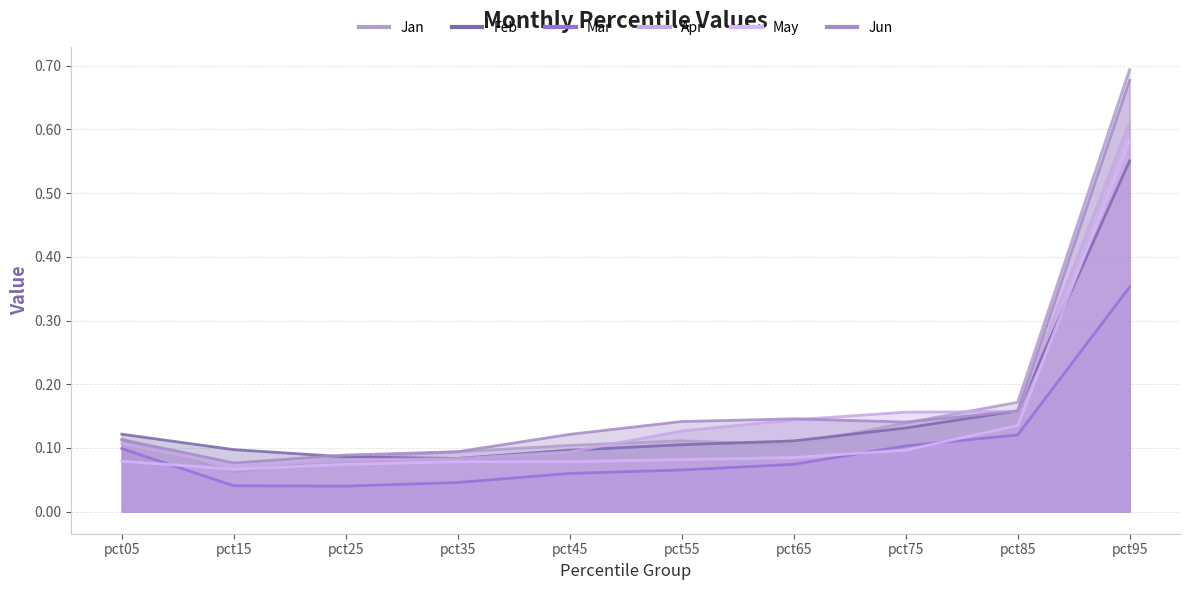

What is the difference between the Apr values at pct45 and pct65?

0.1